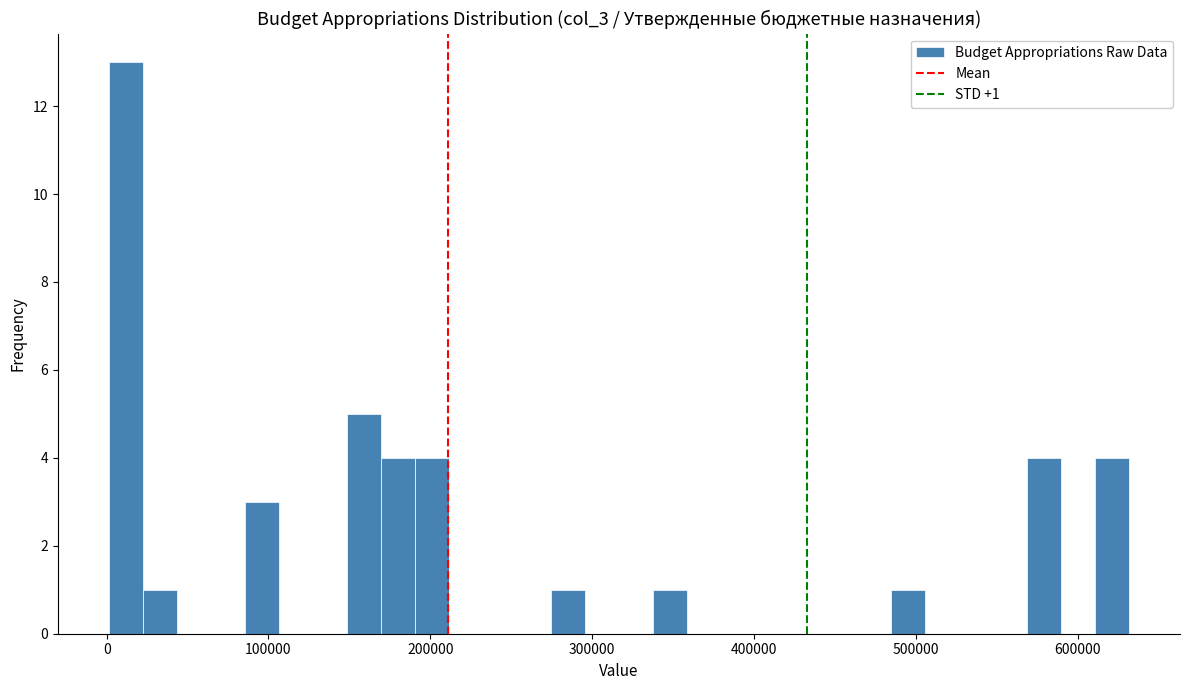

Around what value on the x-axis is the tallest bar? Give the approximate position of its centre, as read against the axis.

10000